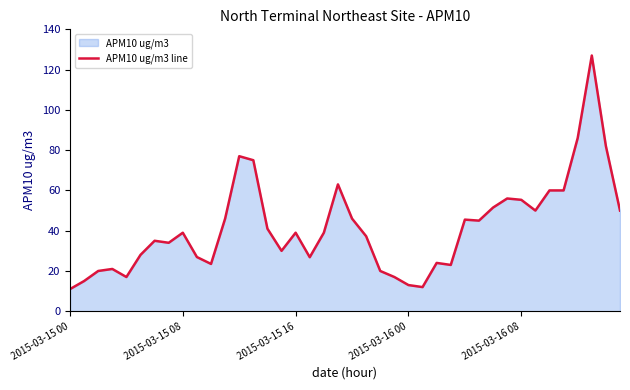

What is the difference between the values at 30 and 2015-03-15 00?

40.5